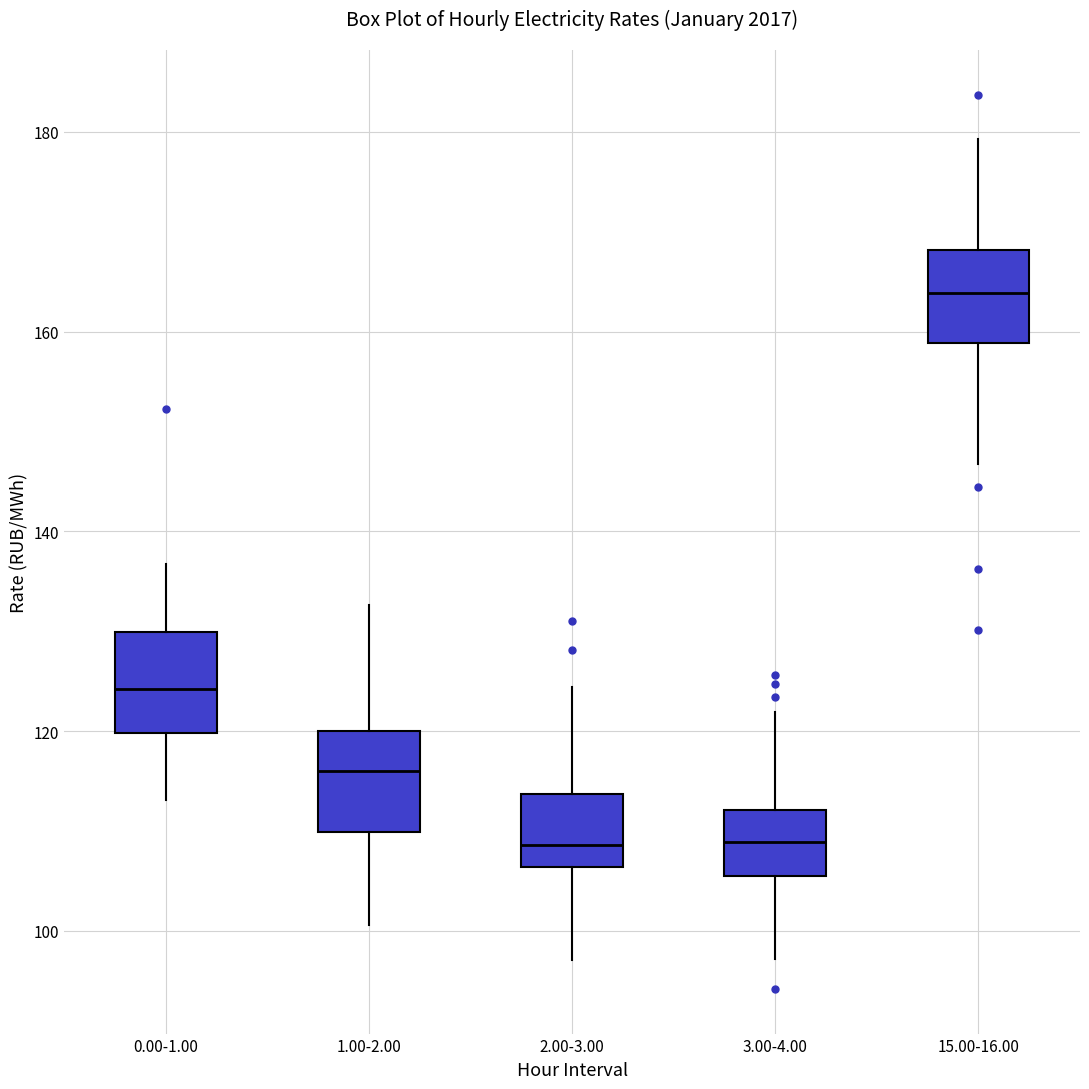

Where is the upper edge of the box for 0.00-1.00 on the y-axis? The values are not printed on the chart, so give them approximately, as read against the axis.

130